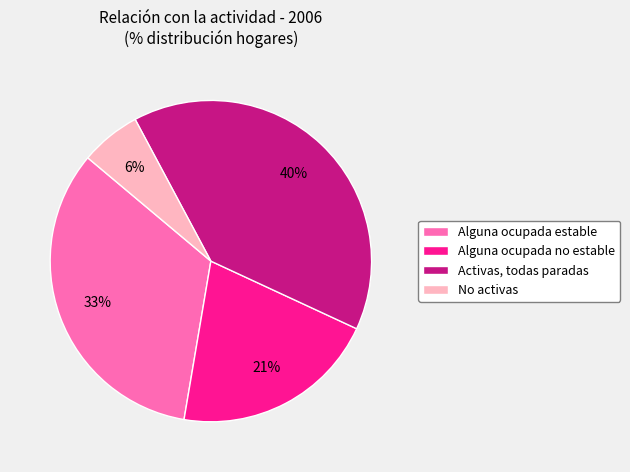

Approximately how many times larger is the value at Alguna ocupada no estable compared to Activas, todas paradas?

0.5